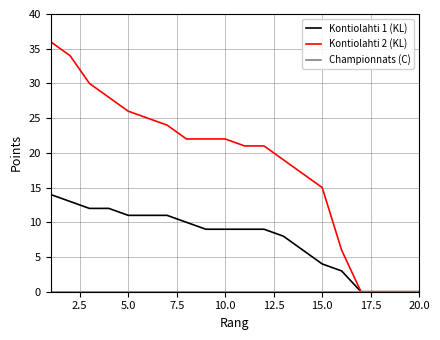

How many lines are shown in the chart?

3